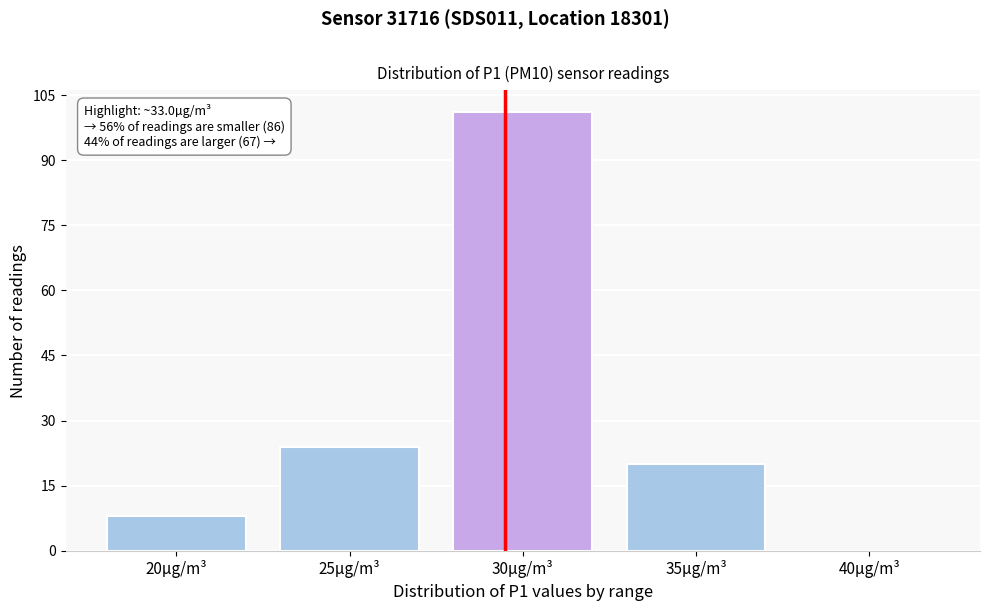

Reading left to right, list all the values displayed in this chart.

20µg/m³=8	25µg/m³=24	30µg/m³=101	35µg/m³=20	40µg/m³=0